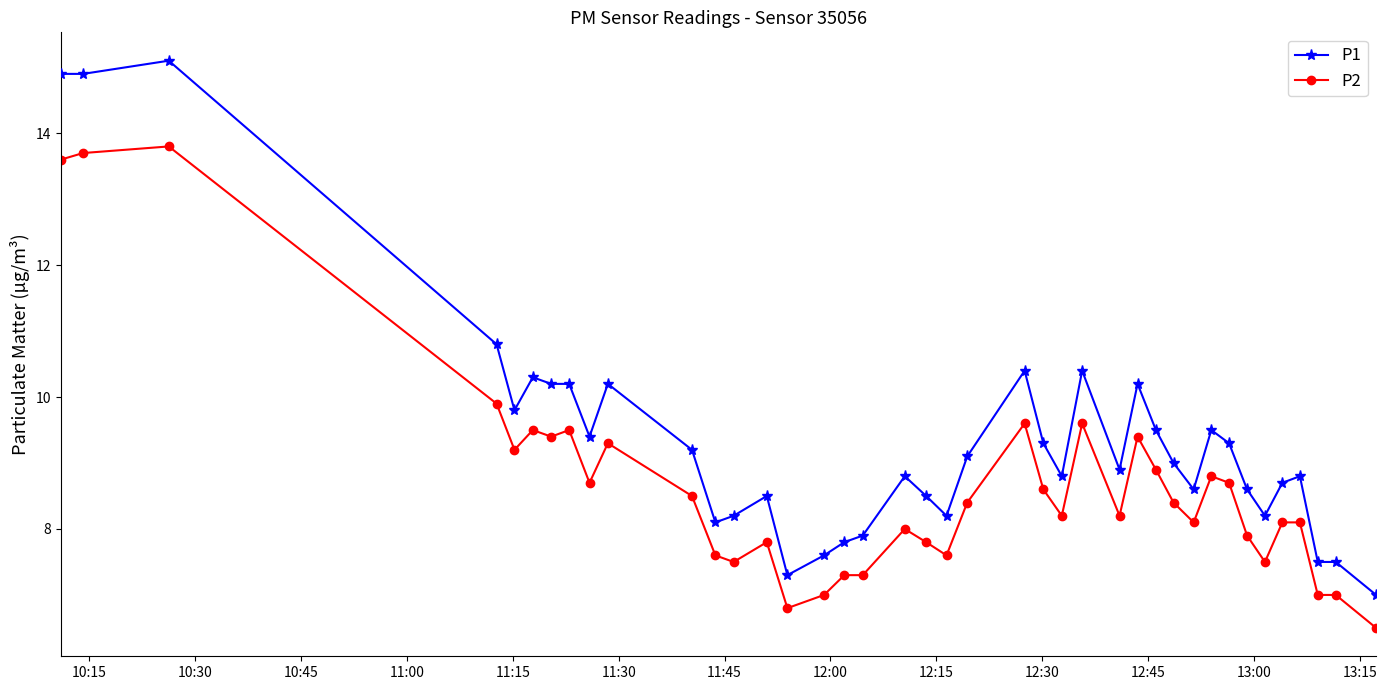

True or false: P1 has more than 2 interior local peaks.

True